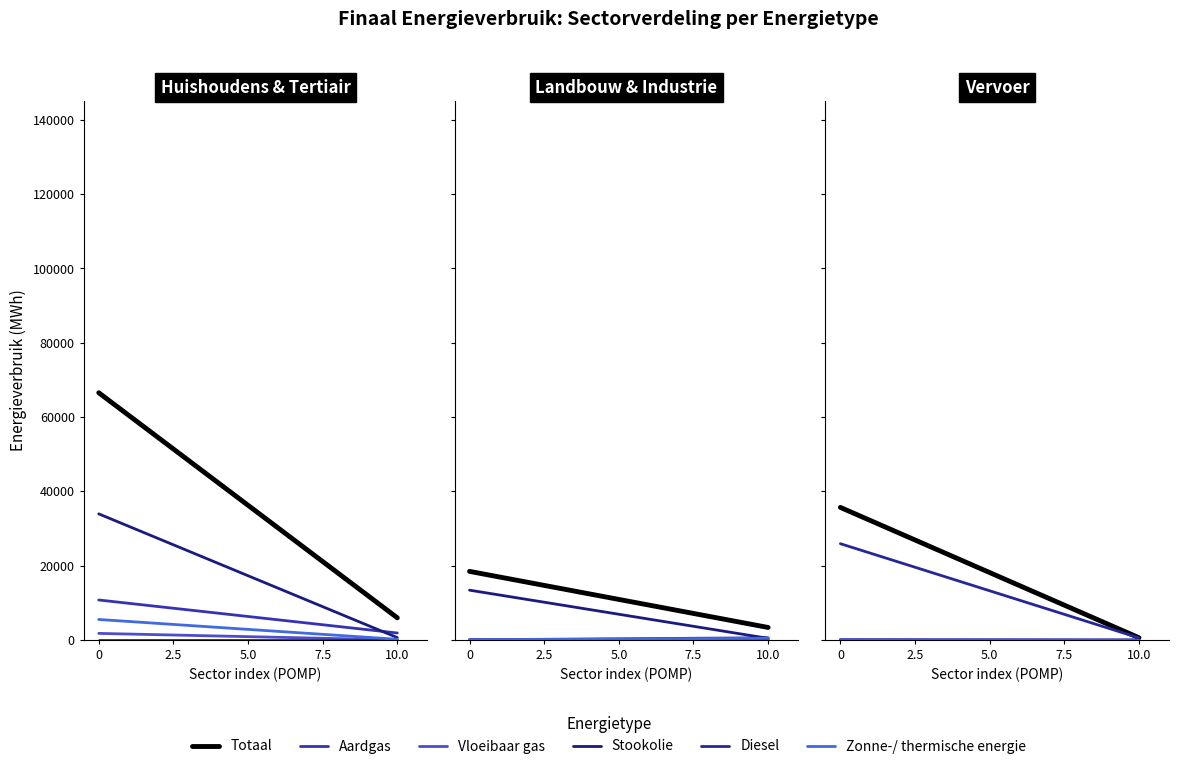

Which series changed the most between 0 and 10.0?

Totaal